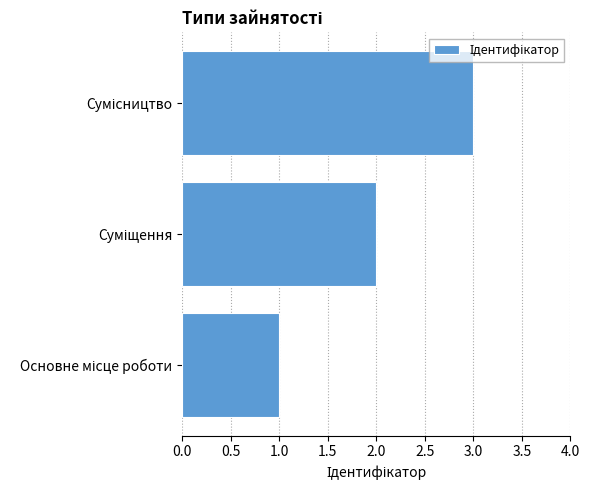

What is the greatest value displayed?

3